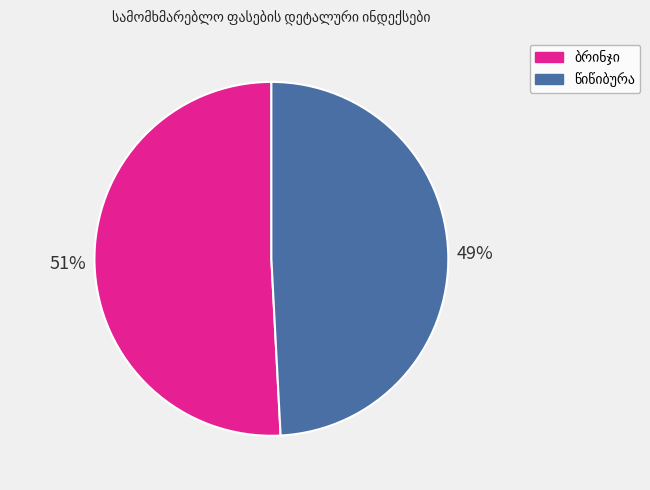

To the nearest percent, what is the average slice percentage?

50%